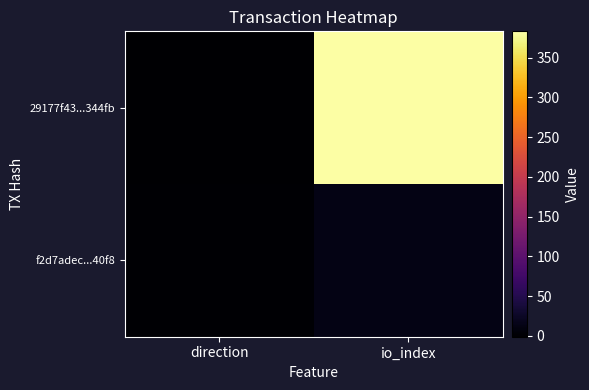

Reading right to left, what are all the values shown in this chart?

29177f43...344fb: io_index=383	direction=-1
f2d7adec...40f8: io_index=13	direction=1